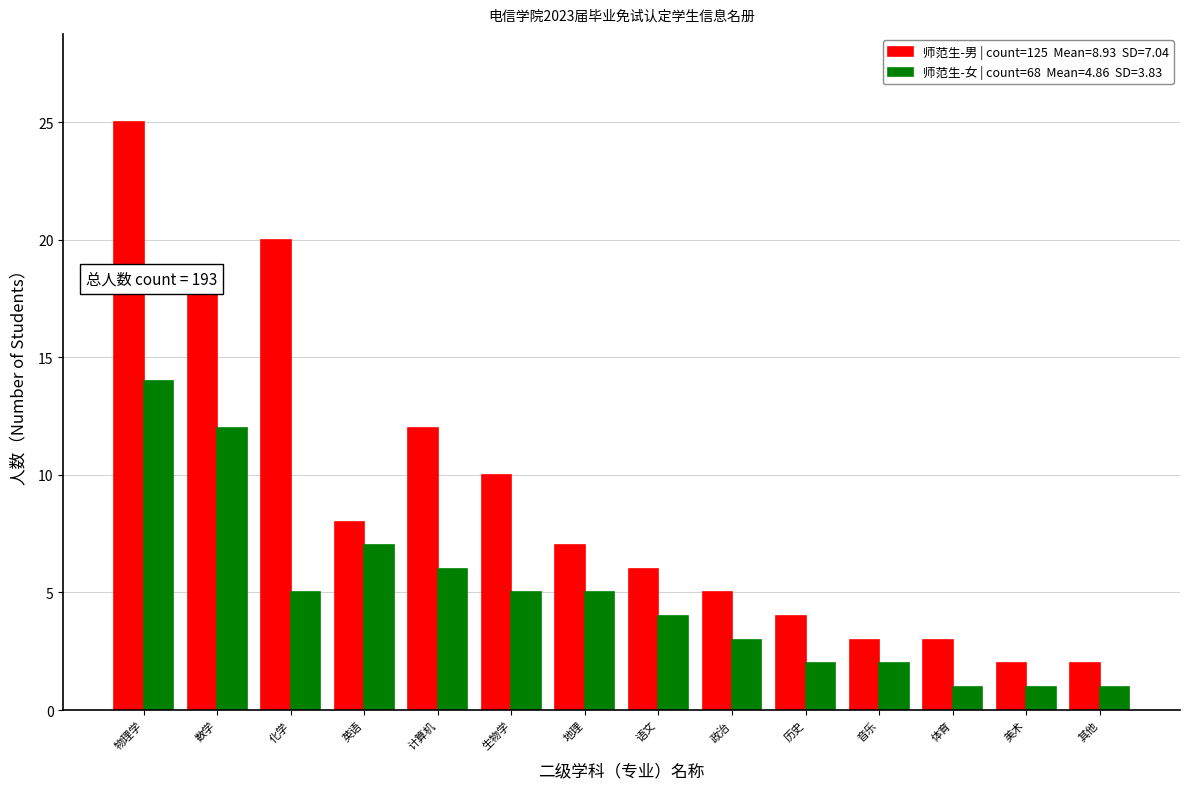

What is the spread (max minus min) of values at 生物学?

5